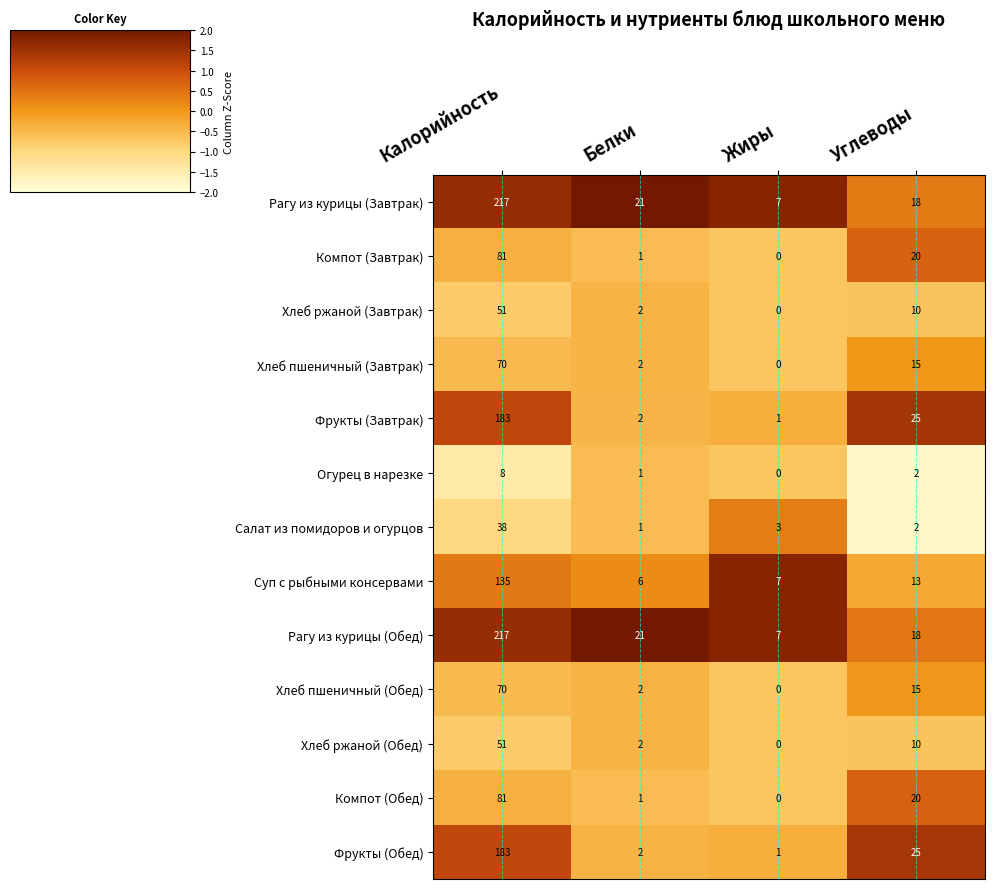

What is the sum of all Фрукты (Обед) values?

211